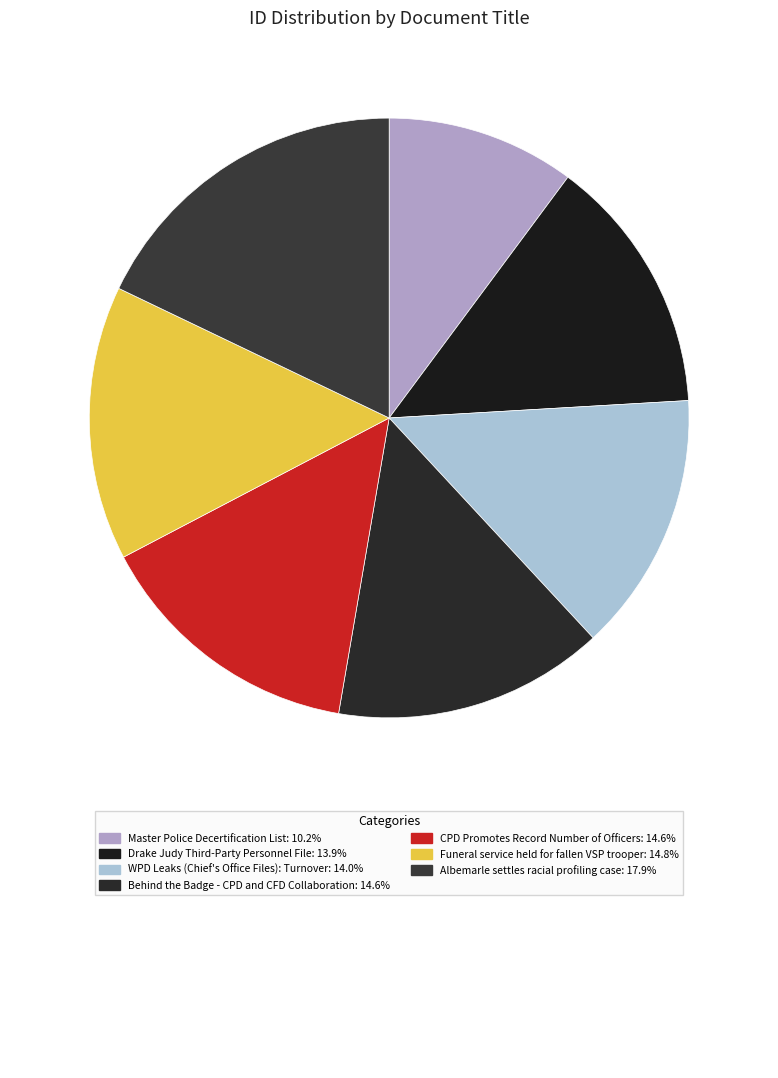

How many slices are in this pie chart?

7